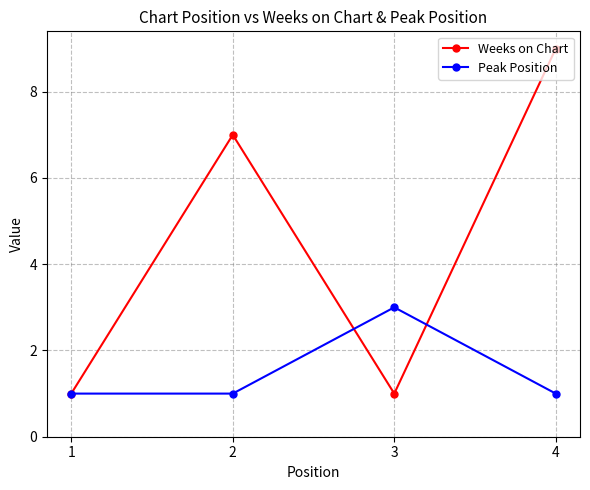

What is the greatest value displayed?

9